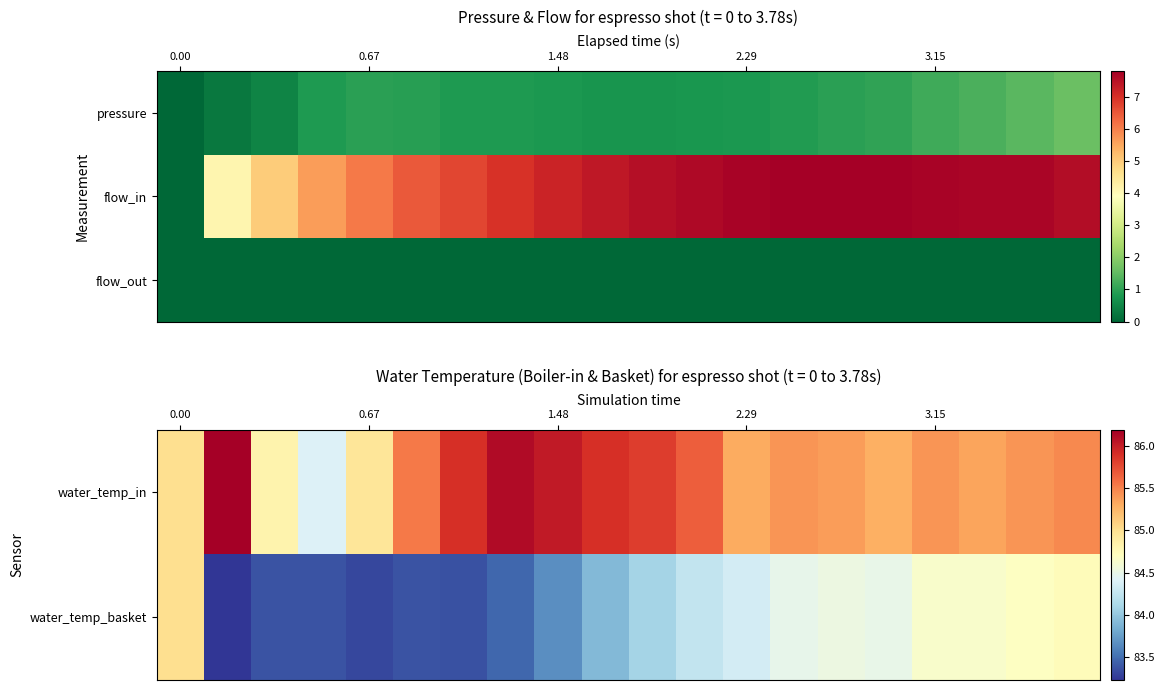

What is the spread (max minus min) of values at 0.67?

85.0